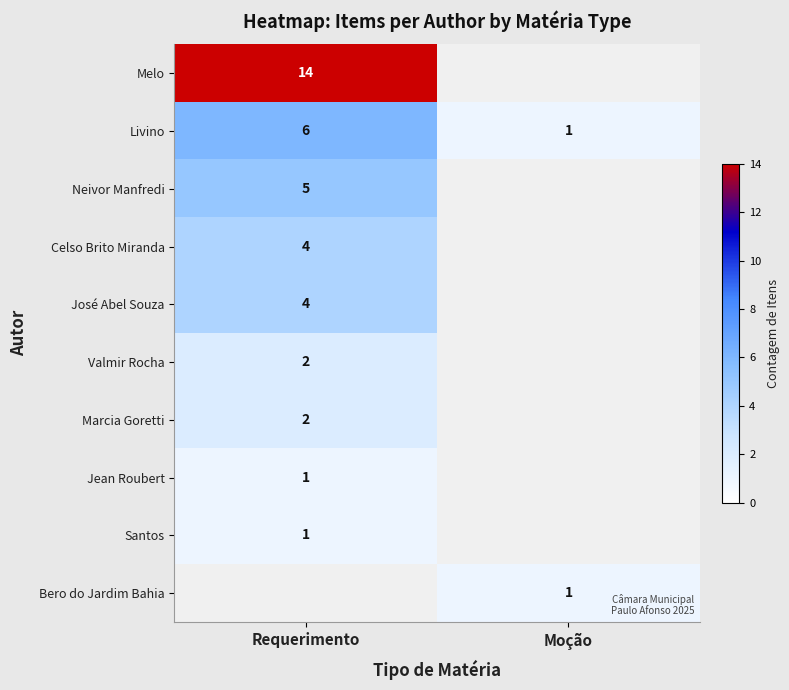

Rank the categories by Livino value from highest to lowest.

Requerimento, Moção